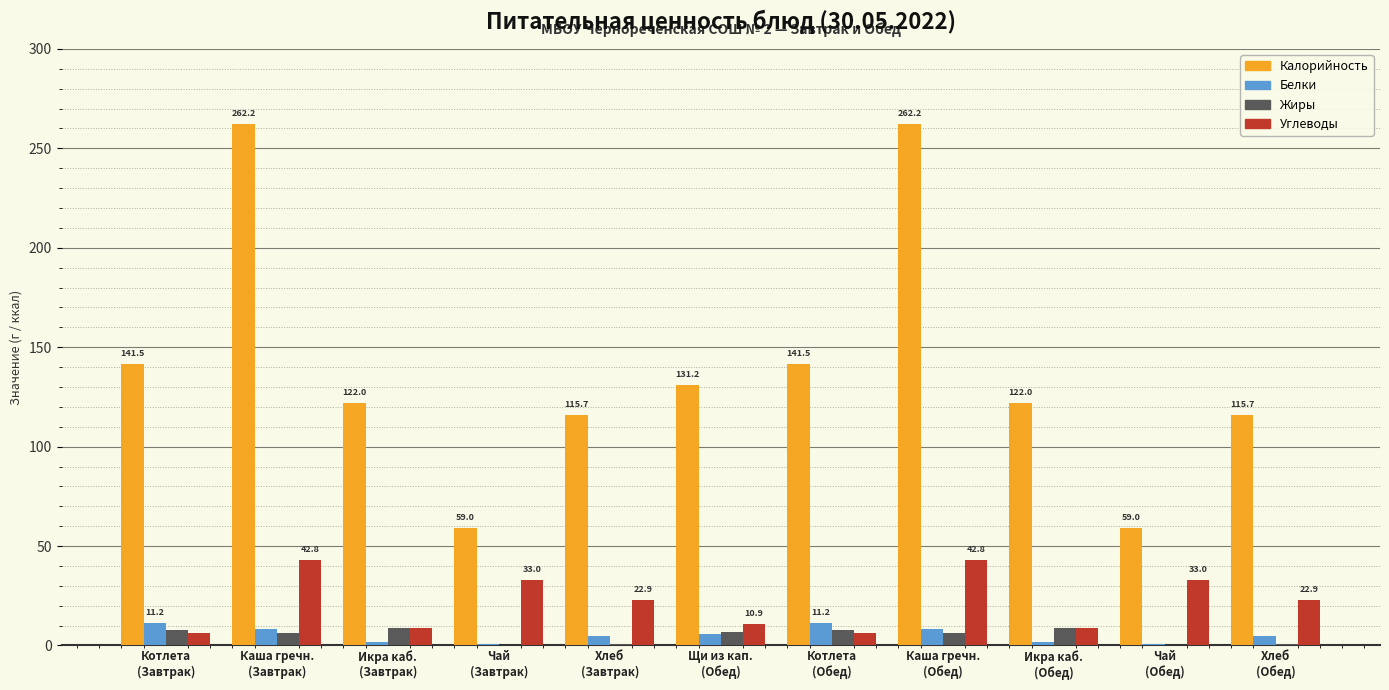

True or false: Калорийность has a value of 115.7 at Хлеб
(Обед).

True